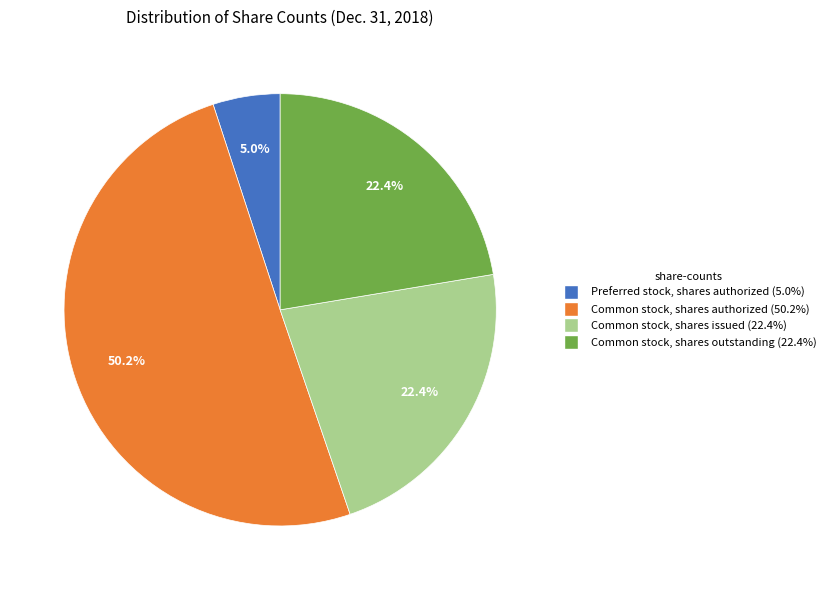

To the nearest percent, what percentage of the pie is Common stock, shares issued?

22%